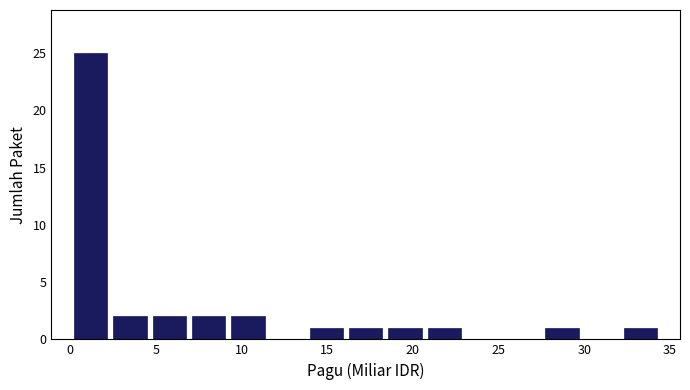

Over which range of the x-axis is the bar tallest?

0.0 to 2.5